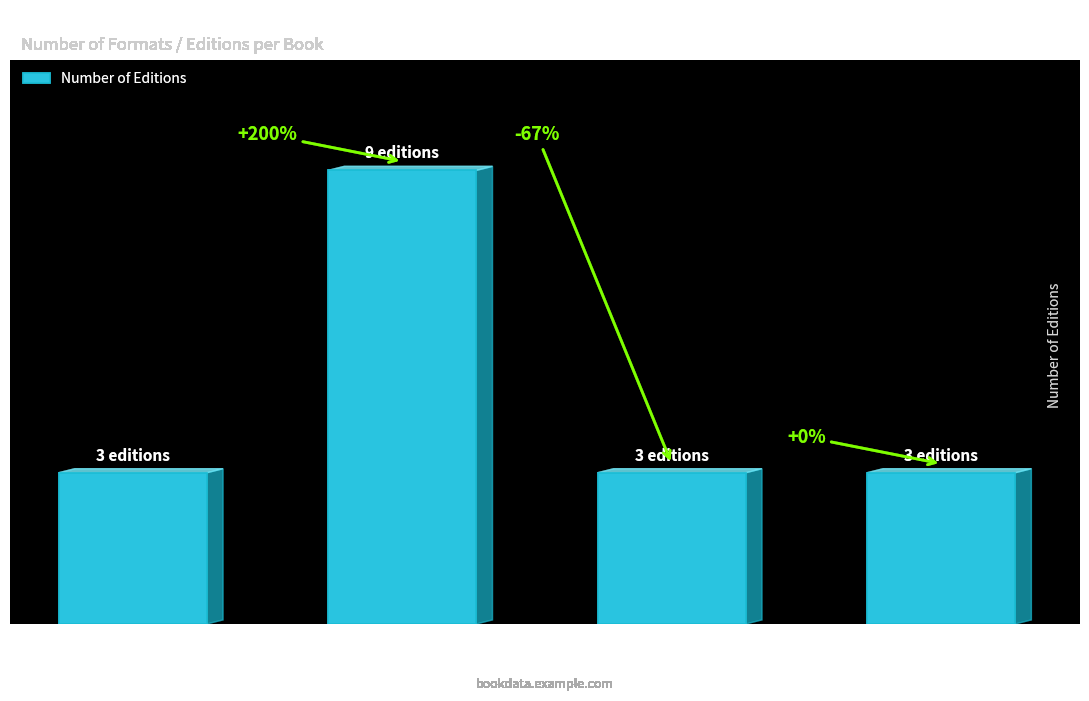

How many bars are there in total?

4